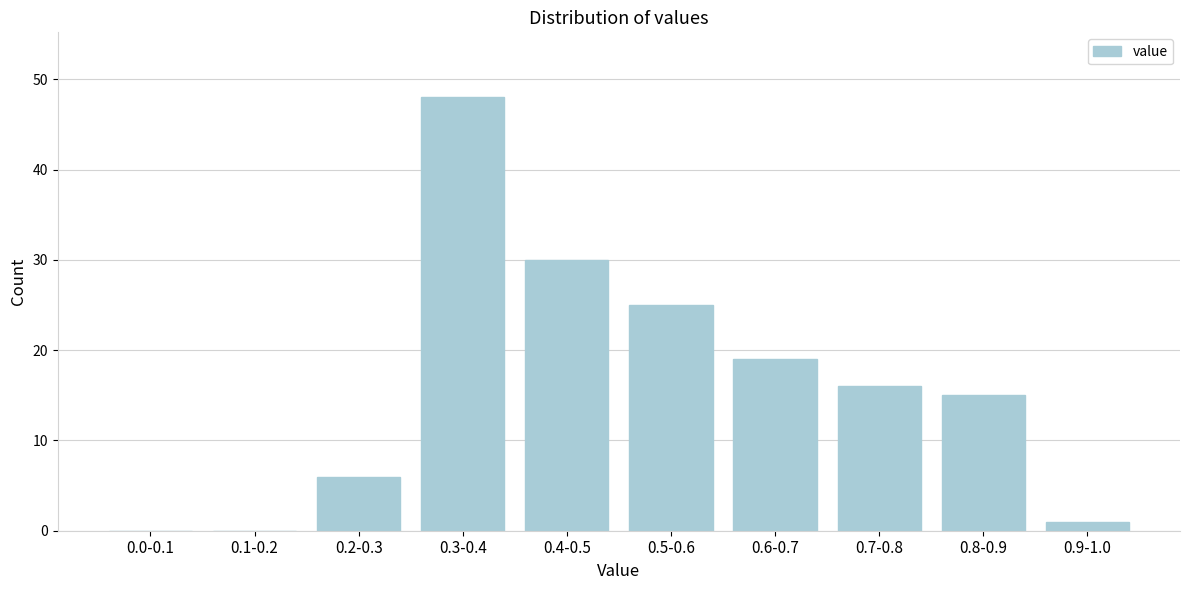

Reading right to left, transcribe all the data shown in this chart.

0.9-1.0=1	0.8-0.9=15	0.7-0.8=16	0.6-0.7=19	0.5-0.6=25	0.4-0.5=30	0.3-0.4=48	0.2-0.3=6	0.1-0.2=0	0.0-0.1=0